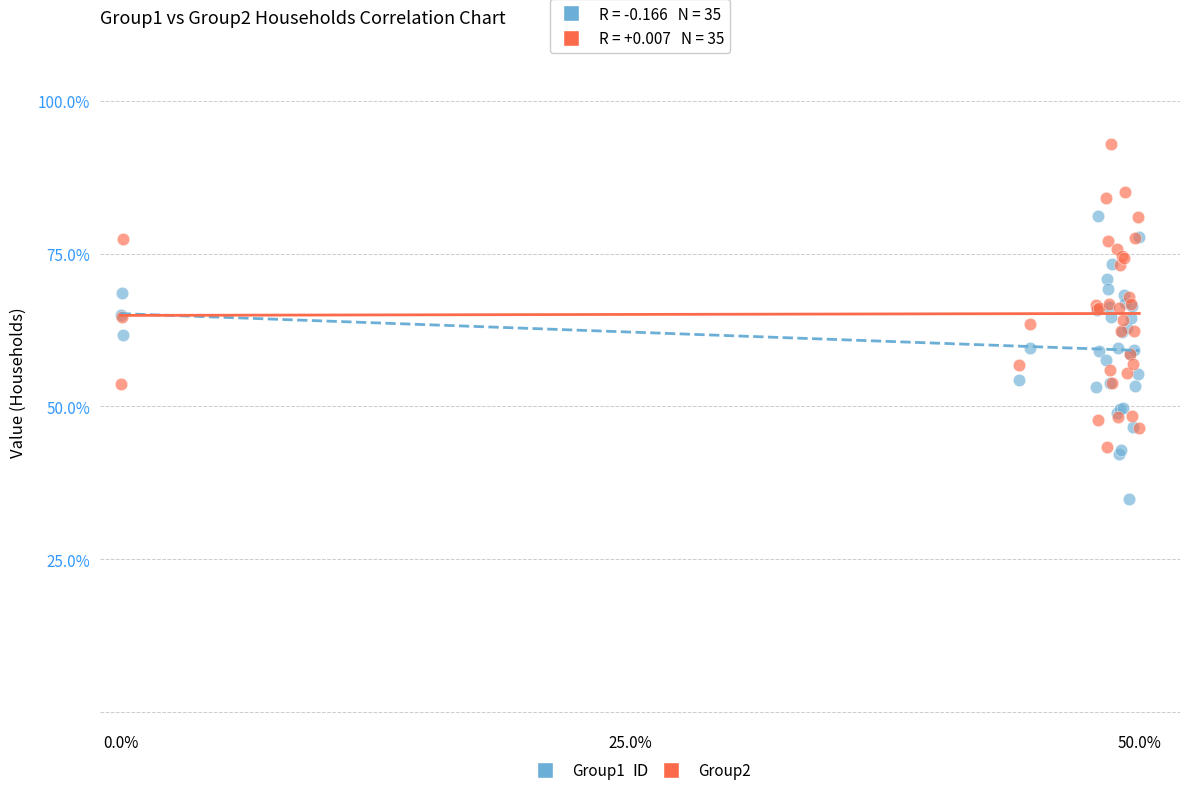

What are all the series names shown in the legend?

Group1, Group2